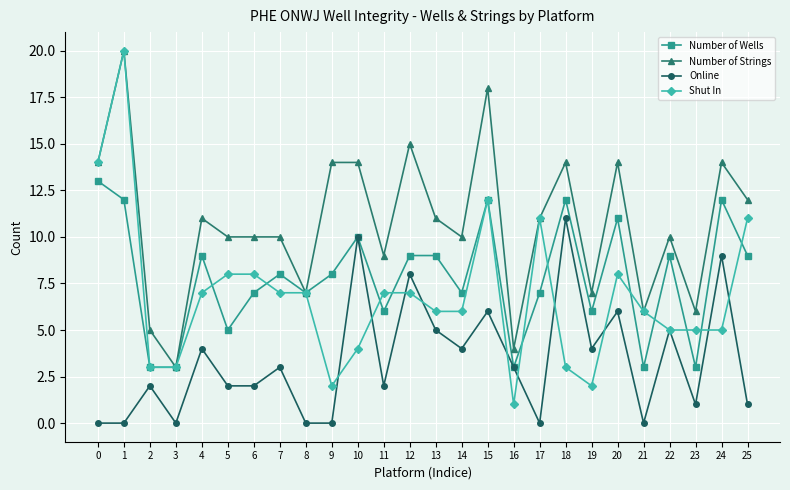

True or false: Shut In has a value of 3 at 3.

True